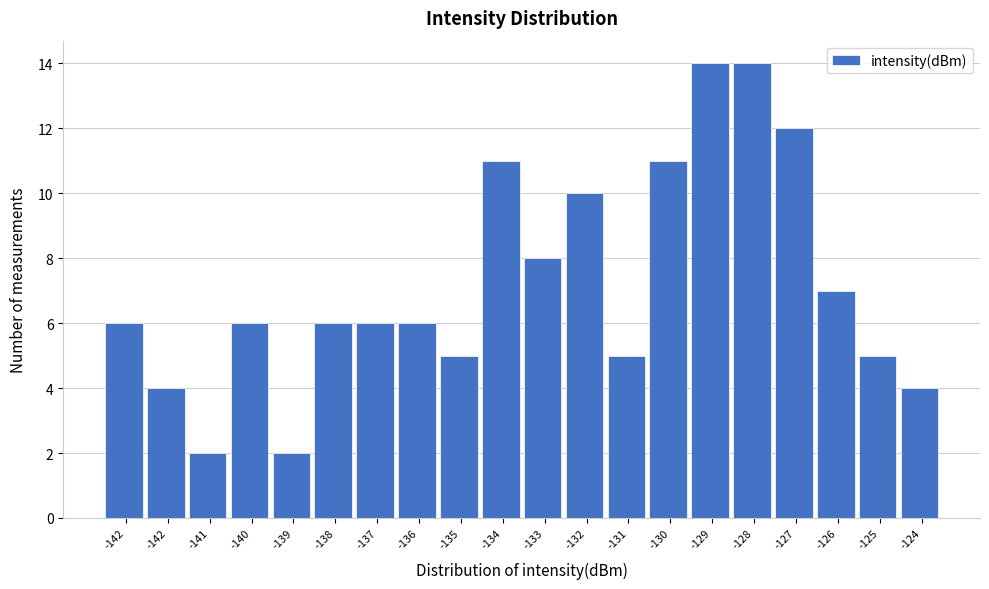

How many bars are there in total?

20